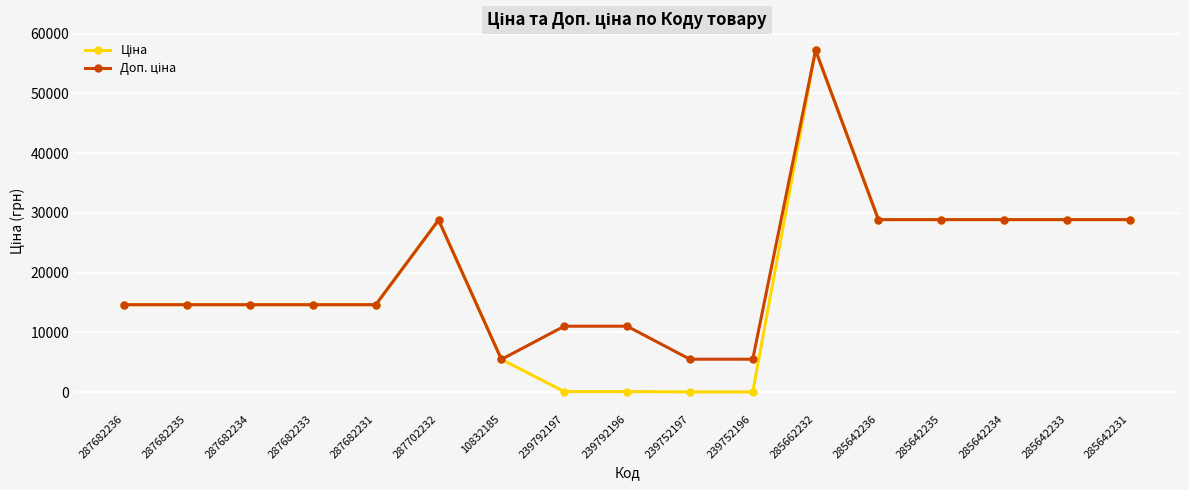

Which label corresponds to the largest value in the chart?

285662232